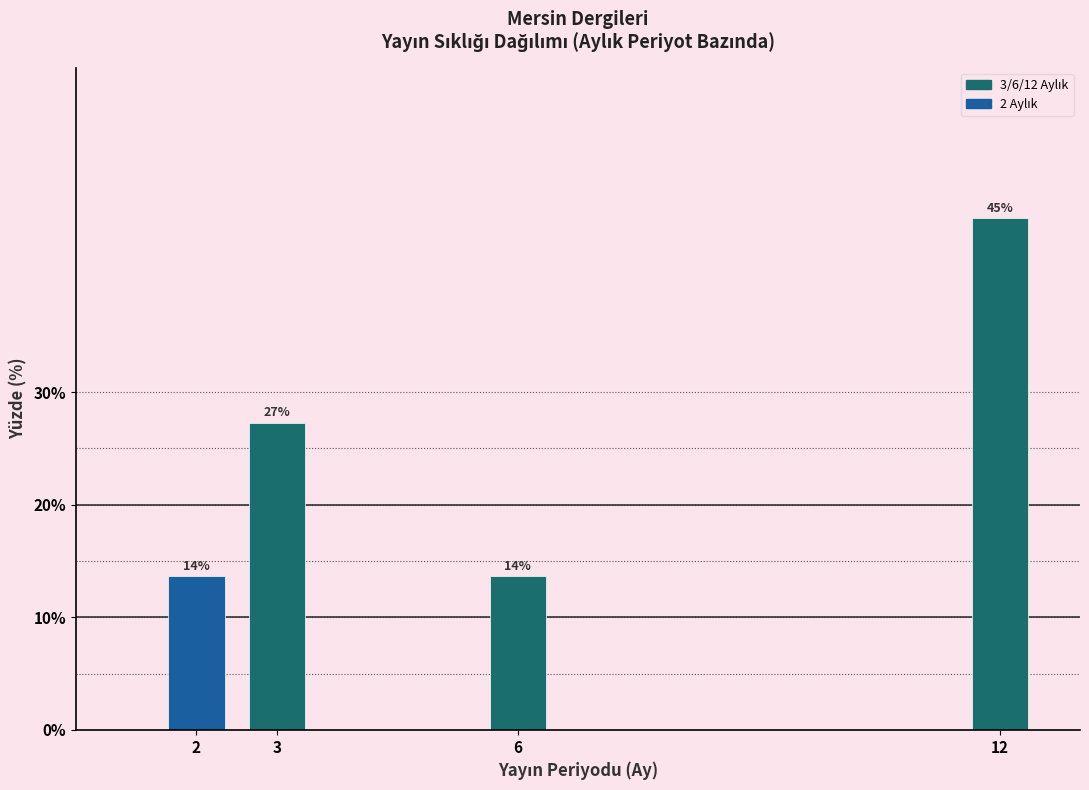

Does the chart contain any negative values?

No